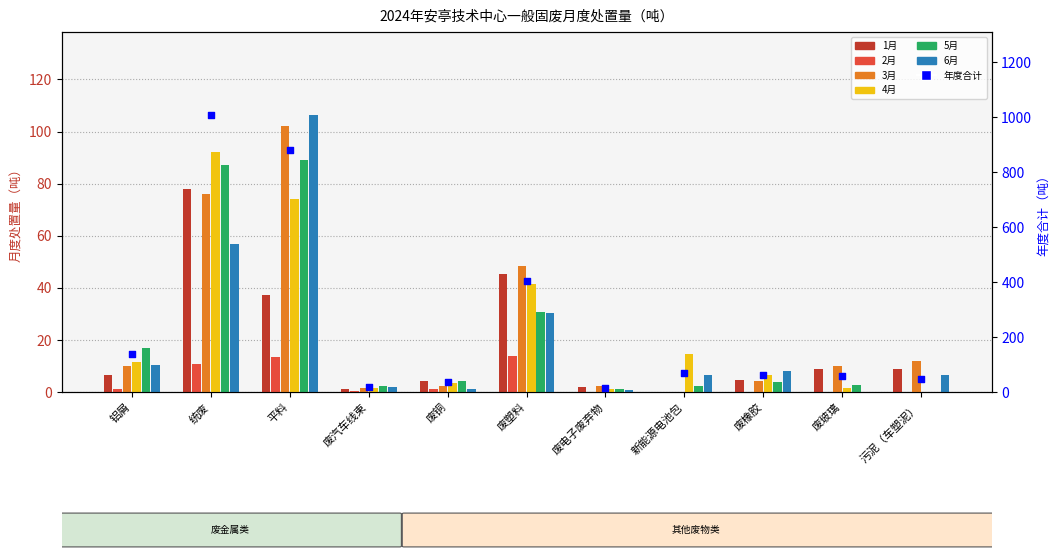

At which category is the sum across all series the highest?

平料